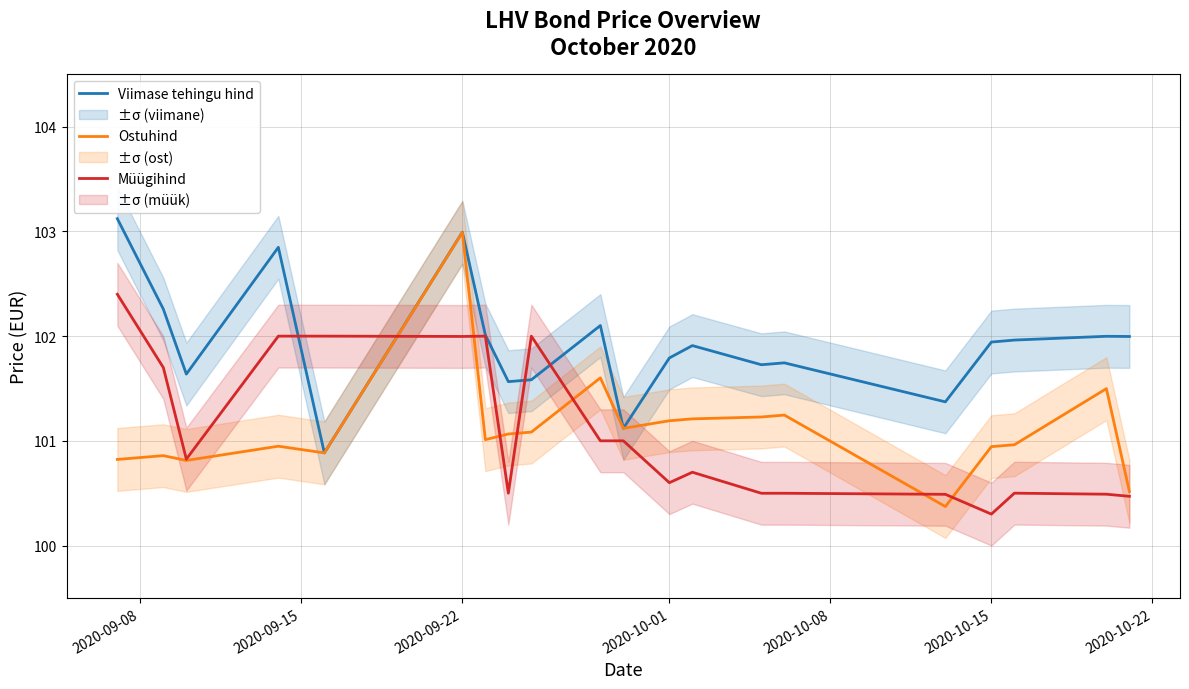

What is the average value of the Ostuhind series?

101.1